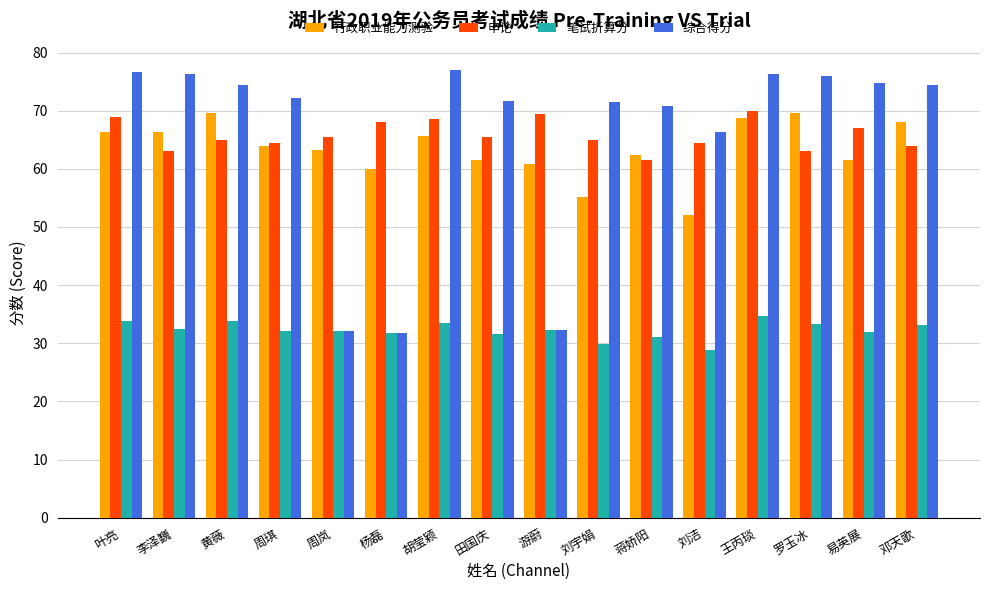

Which series has the widest spread of values?

综合得分